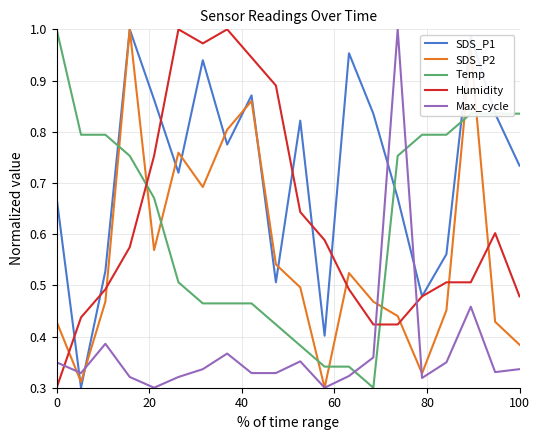

What are all the series names shown in the legend?

SDS_P1, SDS_P2, Temp, Humidity, Max_cycle